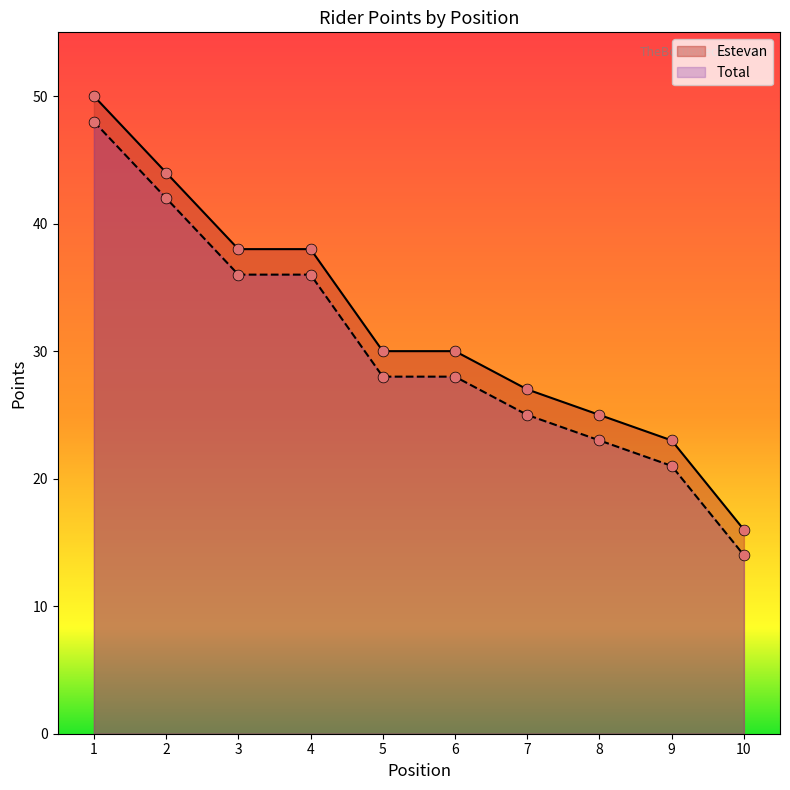

At which category is the sum across all series the highest?

1